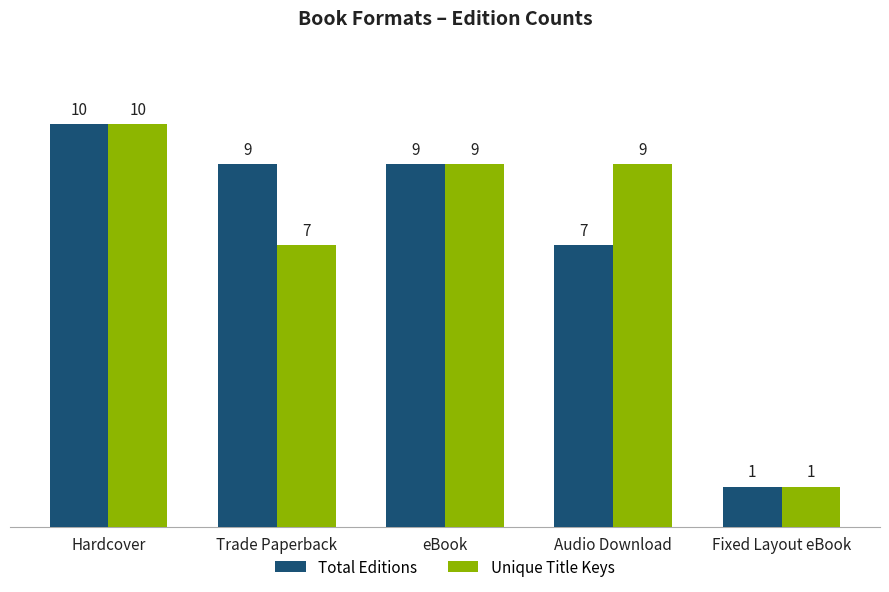

What is the lowest value of the Unique Title Keys series?

1